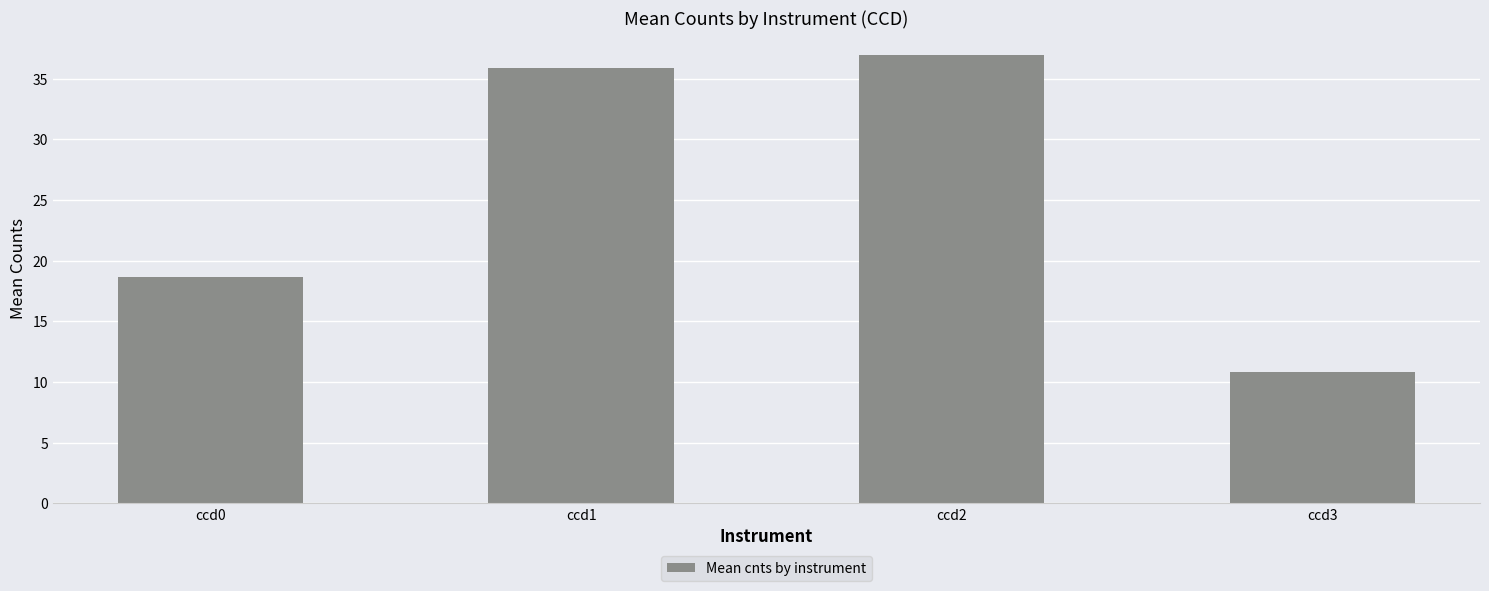

Between ccd0 and ccd3, which is larger?

ccd0